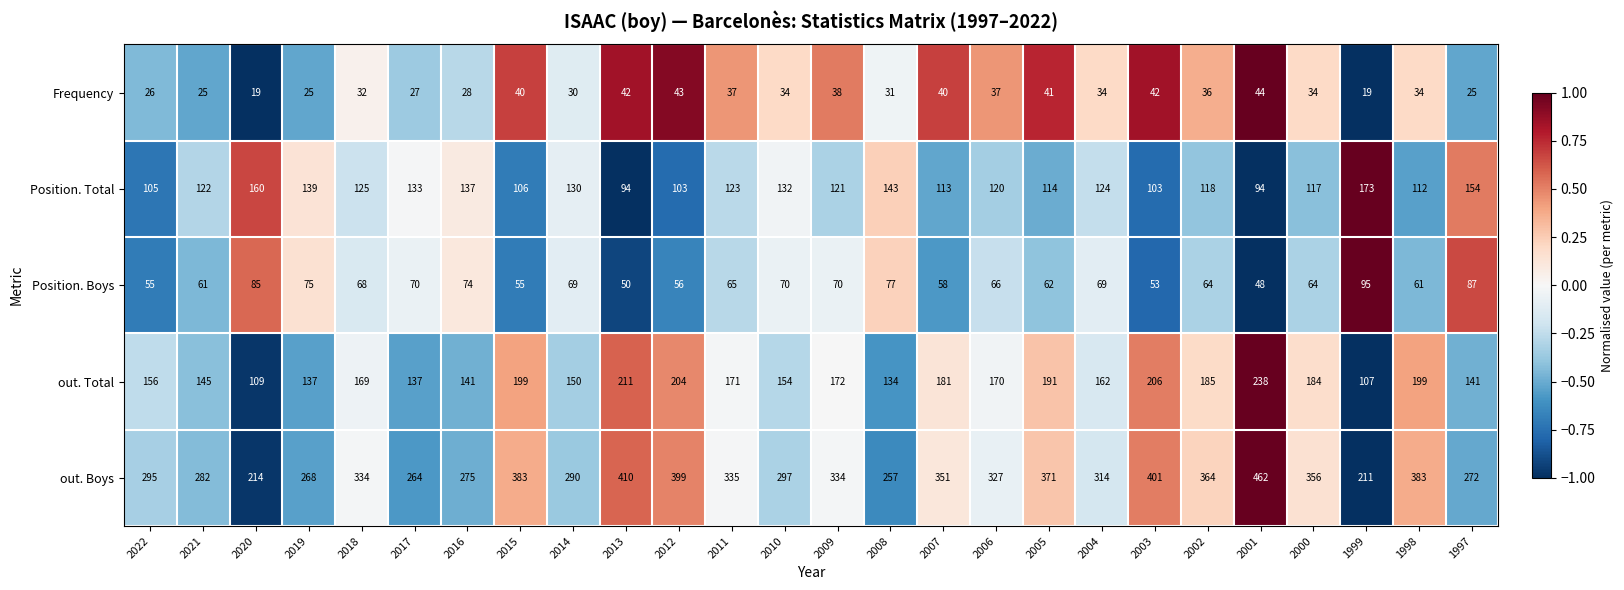

Which series has the largest range (max minus min)?

out. Boys